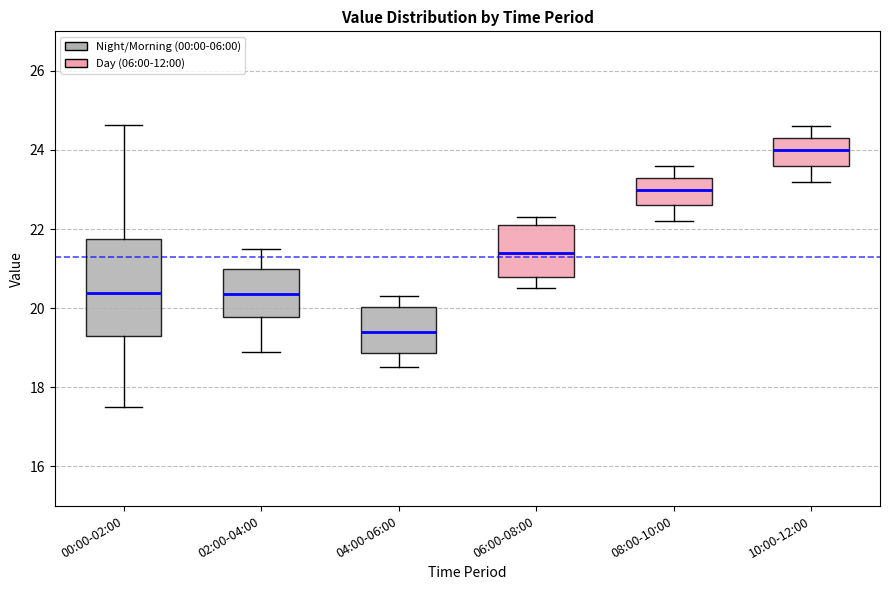

Which box is the tallest, from its lower edge to its upper edge?

00:00-02:00